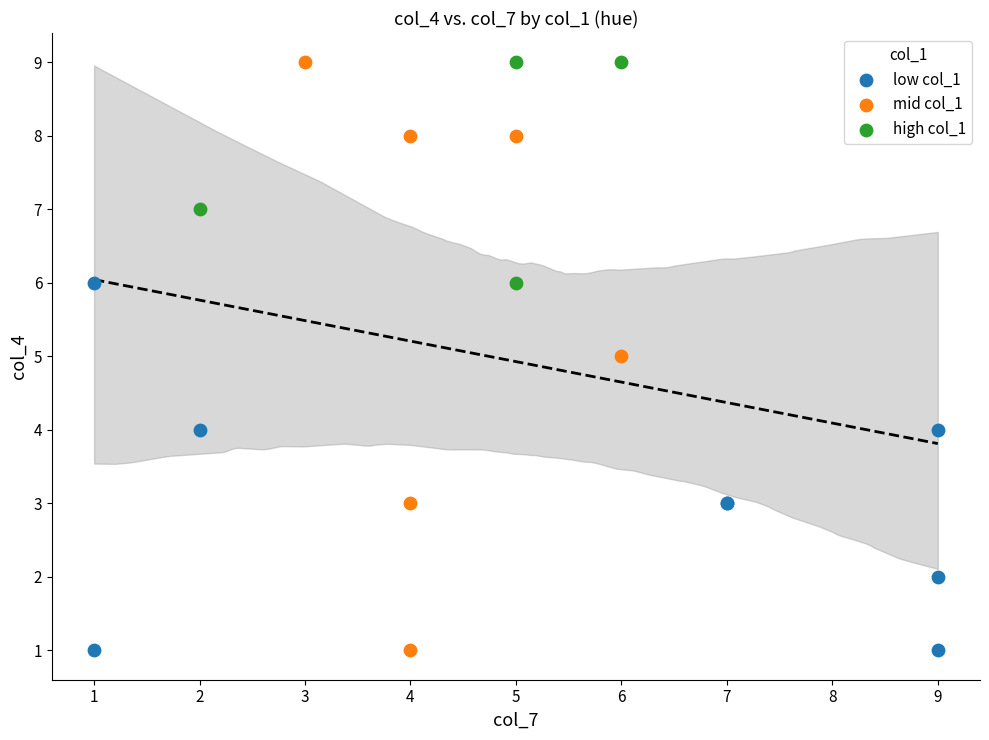

Which series has the largest Y range (max minus min)?

mid col_1